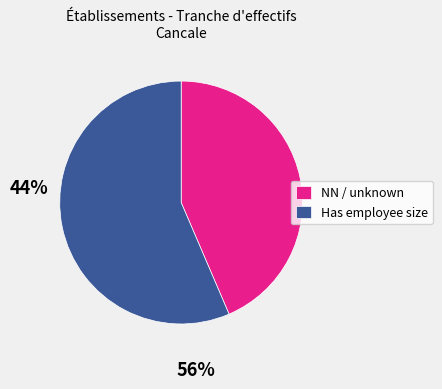

What is the largest slice in the pie chart?

Has employee size